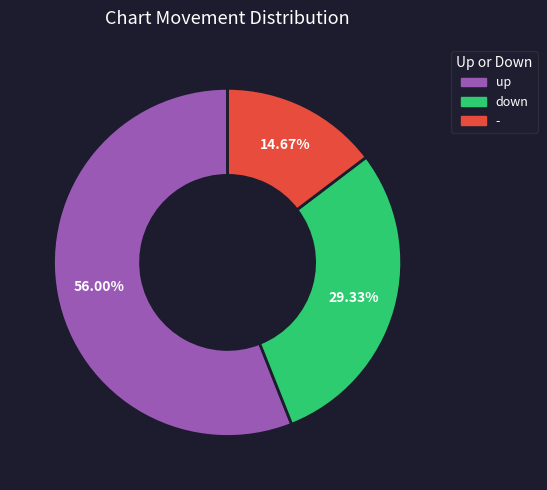

What percentage is the up slice, to the nearest percent?

56%